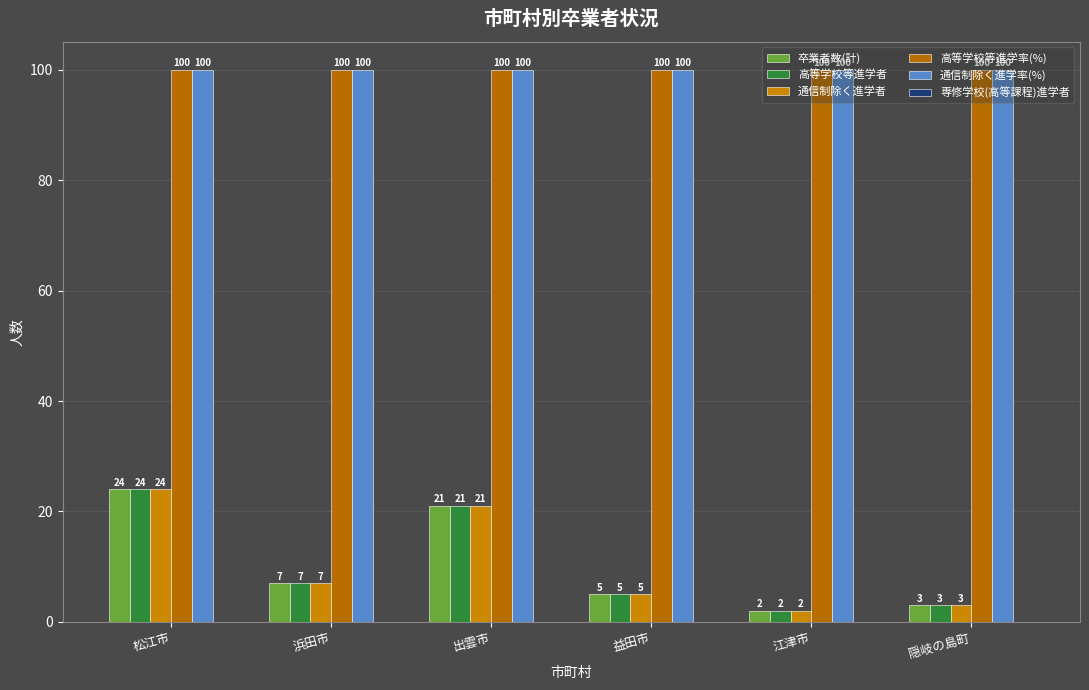

What is the total value across all series at 隠岐の島町?

209